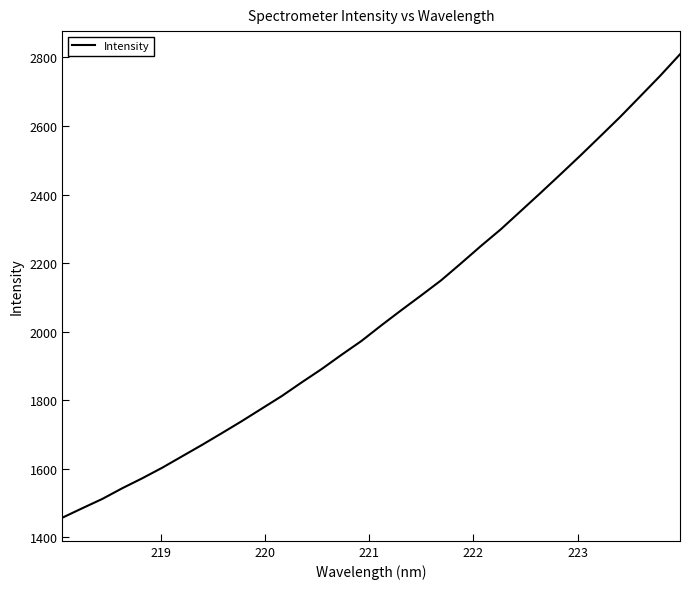

How many series are shown in this chart?

1